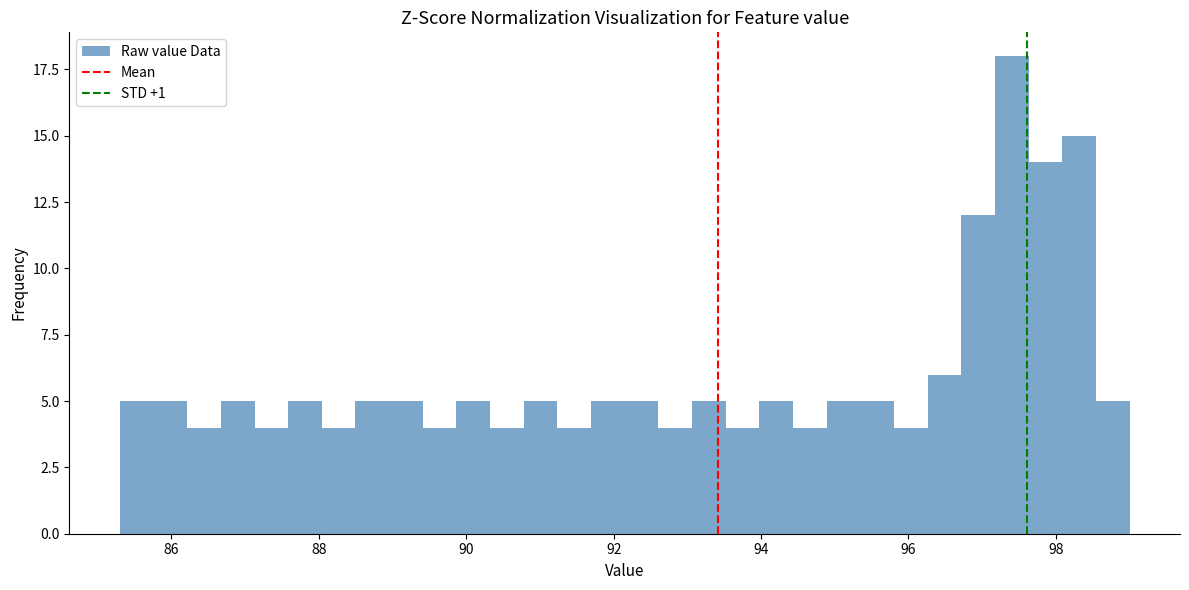

Read against the x-axis, roughly where is the centre of the tallest bar?

97.4